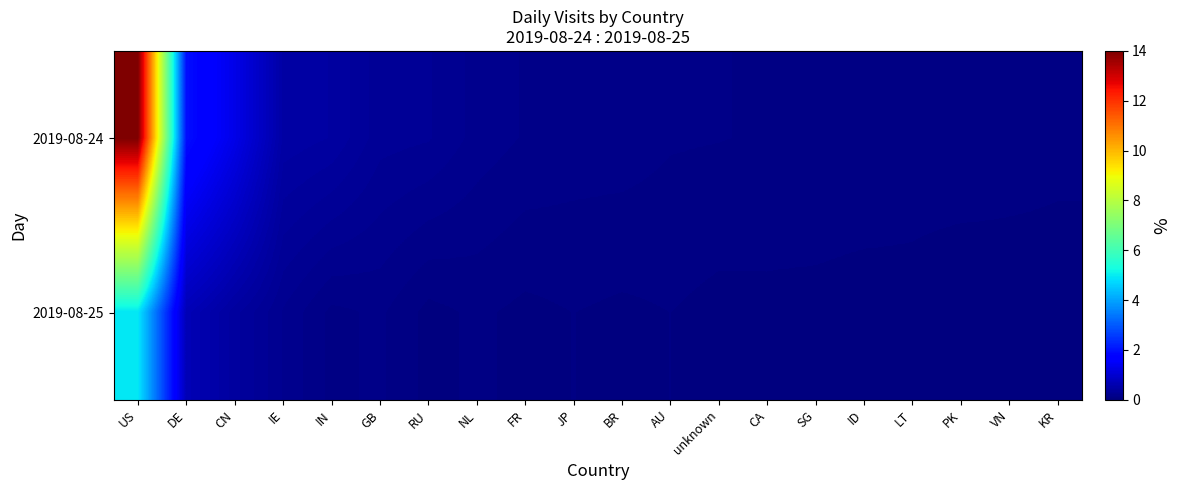

Reading left to right, list all the values displayed in this chart.

2019-08-24: US=14.0	DE=1.9	CN=1.3	IE=0.5	IN=0.4	GB=0.3	RU=0.3	NL=0.2	FR=0.2	JP=0.1	BR=0.1	AU=0.1	unknown=0.1	CA=0.1	SG=0.1	ID=0.1	LT=0.1	PK=0.1	VN=0.1	KR=0.1
2019-08-25: US=4.9	DE=0.7	CN=0.4	IE=0.2	IN=0.1	GB=0.1	RU=0.0	NL=0.1	FR=0.0	JP=0.1	BR=0.0	AU=0.1	unknown=0.0	CA=0.0	SG=0.0	ID=0.0	LT=0.0	PK=0.0	VN=0.0	KR=0.0